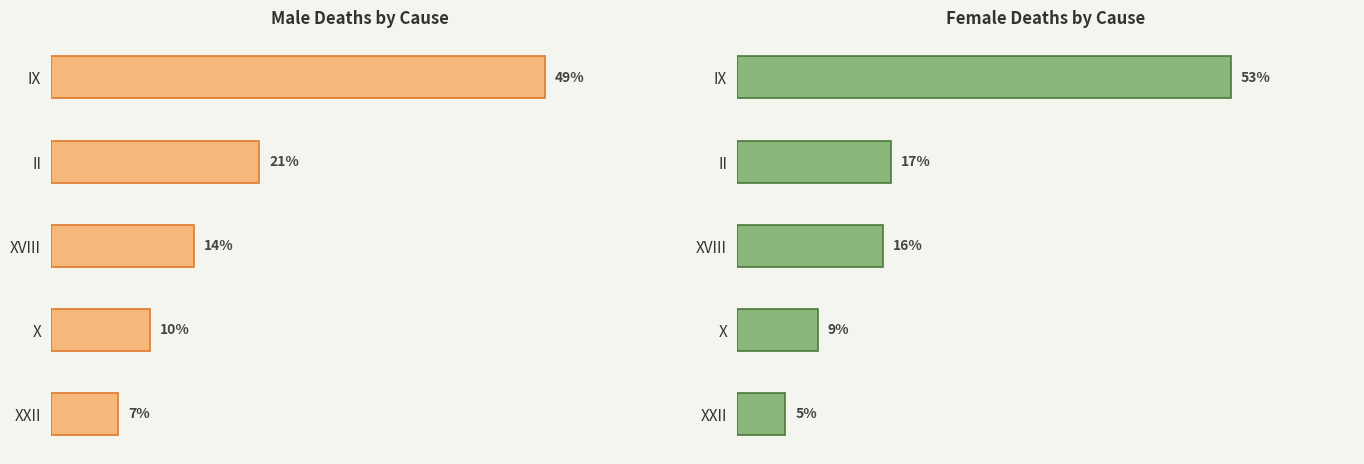

Which series has the largest range (max minus min)?

Female